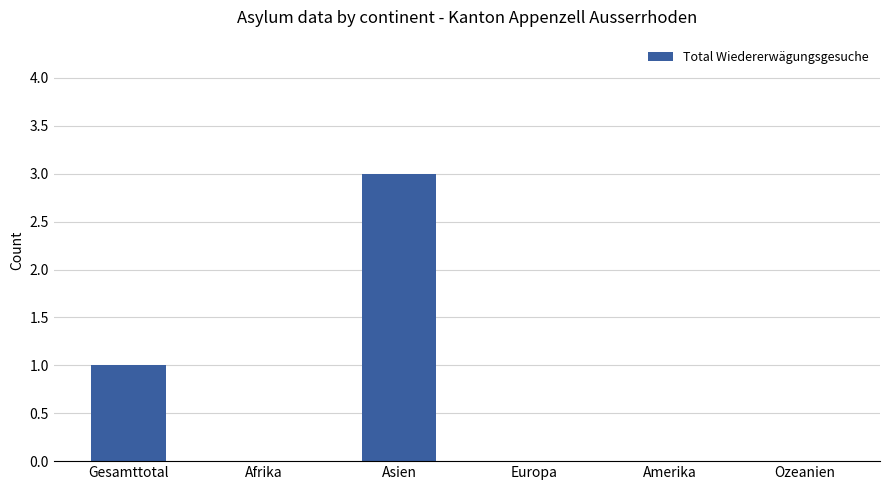

The value at Afrika is 0. True or false?

True